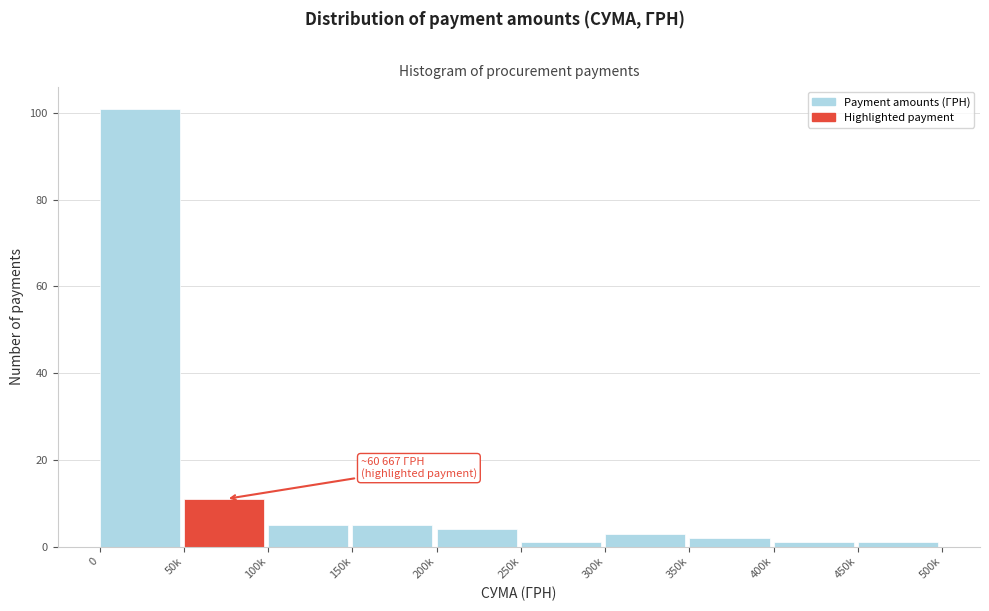

Reading left to right, extract all data points from this chart.

0=101	50k=11	100k=5	150k=5	200k=4	250k=1	300k=3	350k=2	400k=1	450k=1